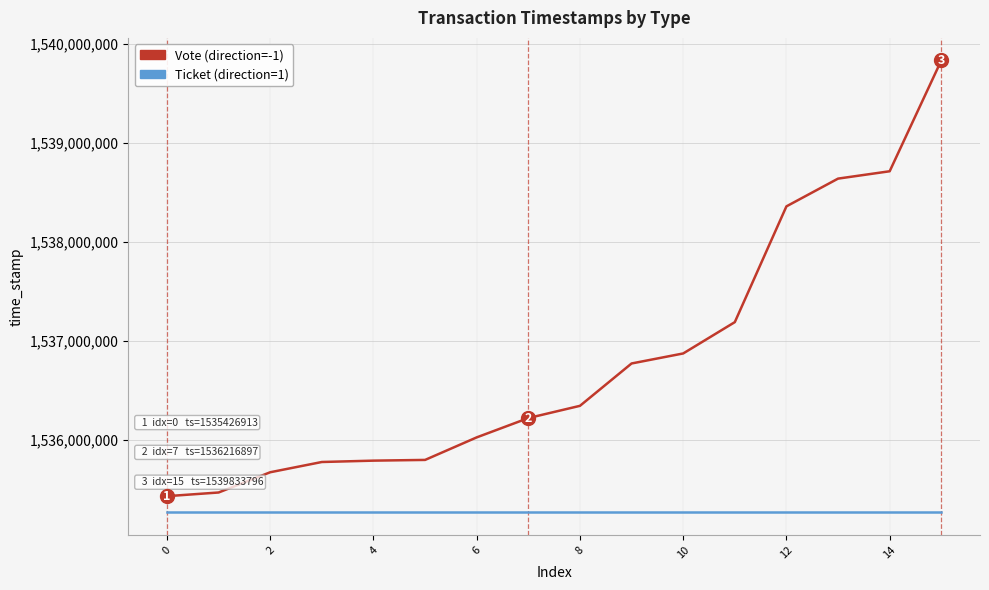

What is the greatest value displayed?

1539833796